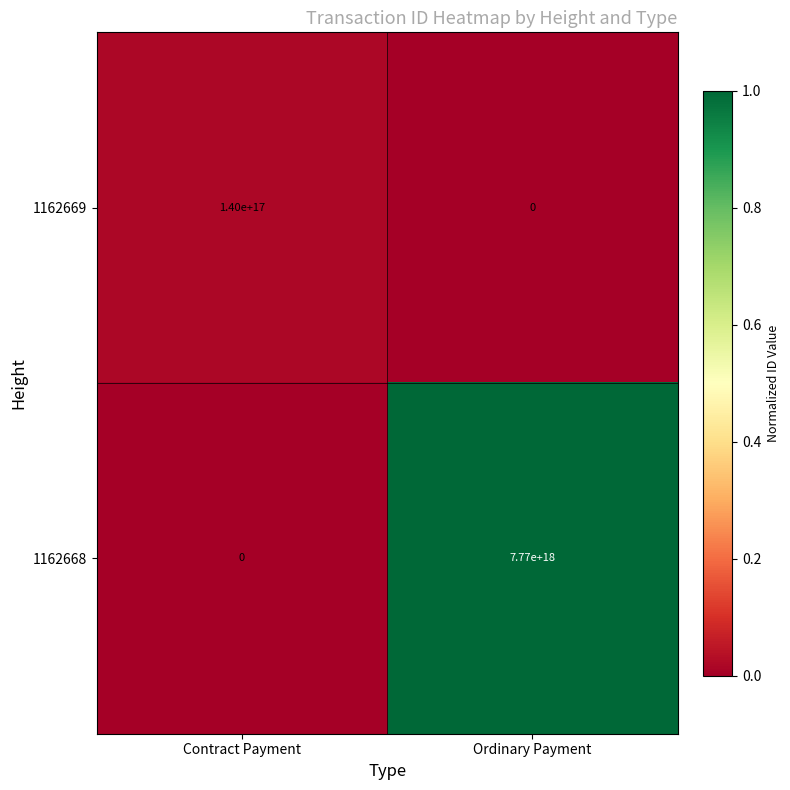

Rank the series by their average value, from lowest to highest.

1162669, 1162668